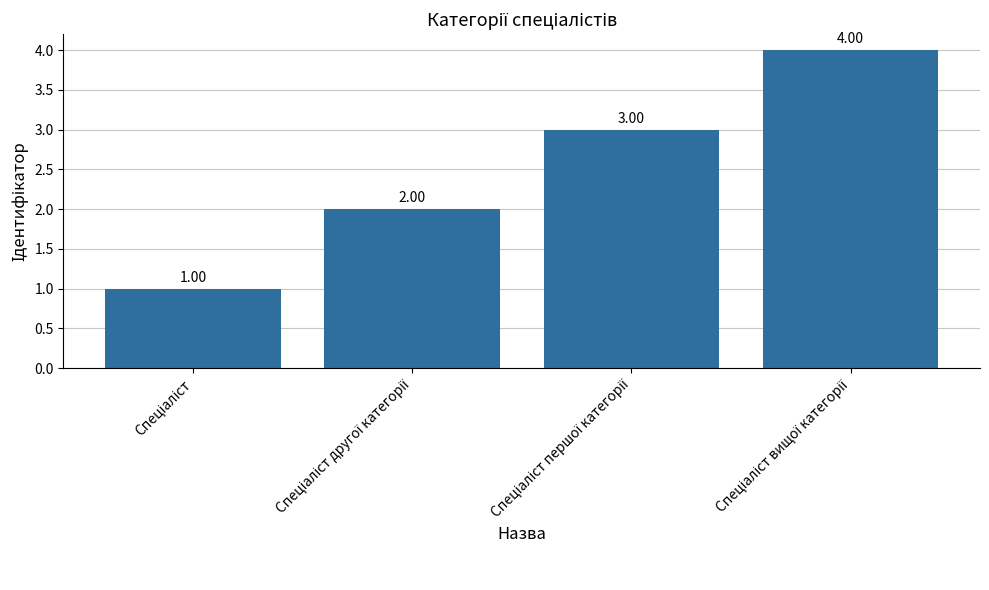

Are the bars horizontal?

No